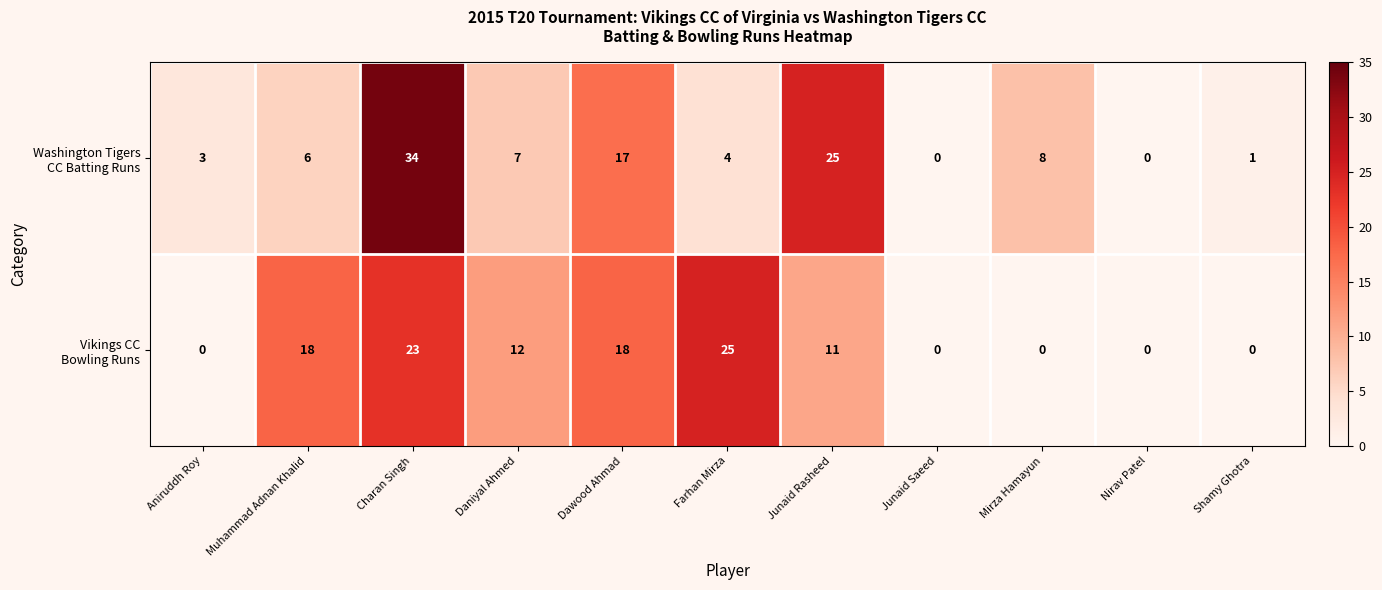

At which category is the sum across all series the highest?

Charan Singh